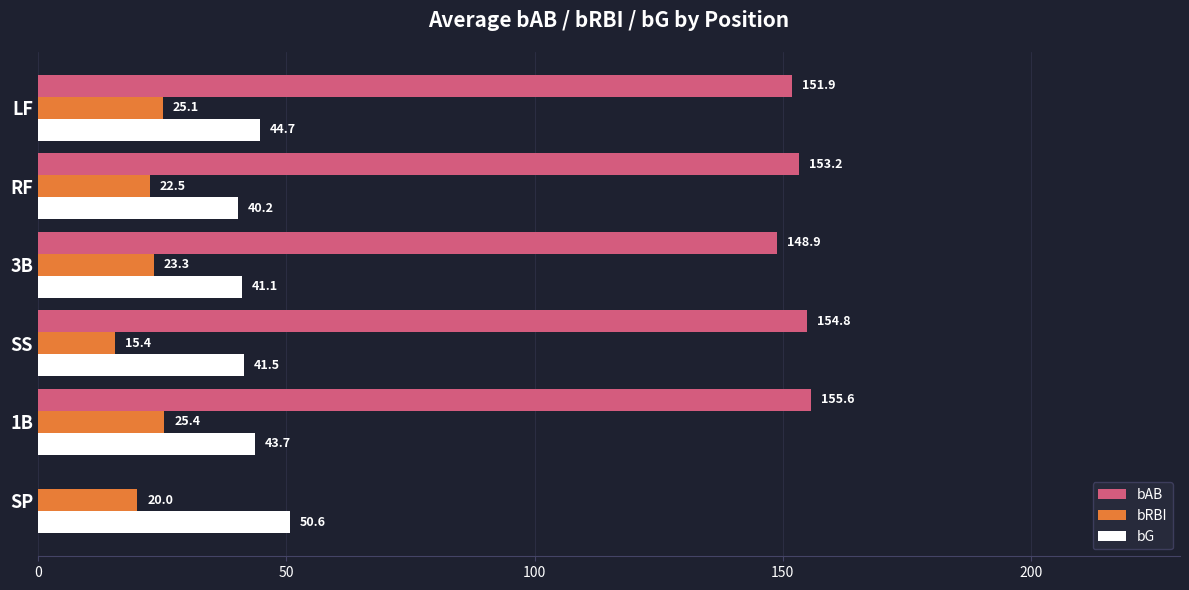

At which label does bRBI reach its peak?

1B